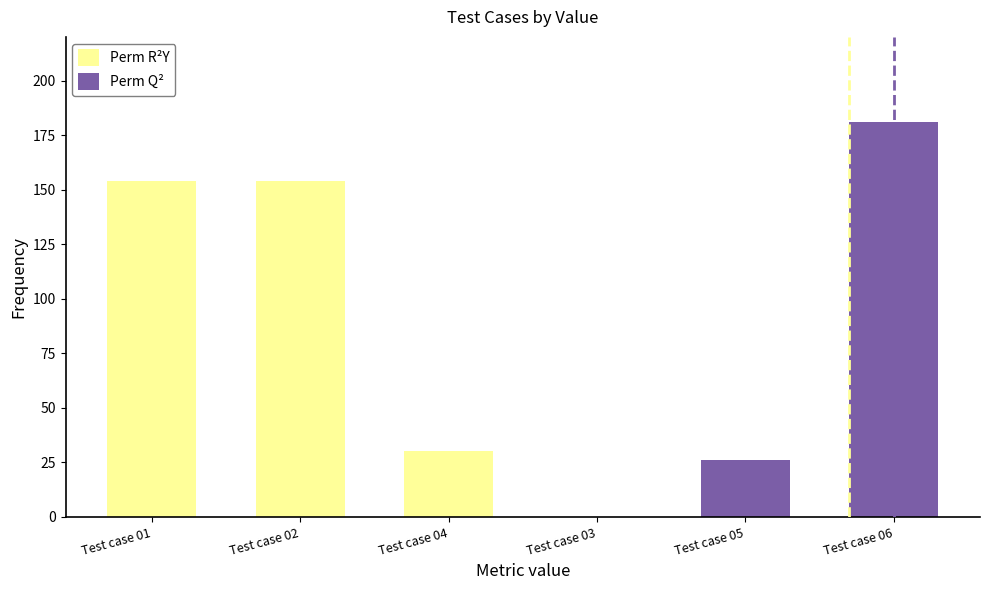

Where is Perm R²Y nearest to the value 77?

Test case 04